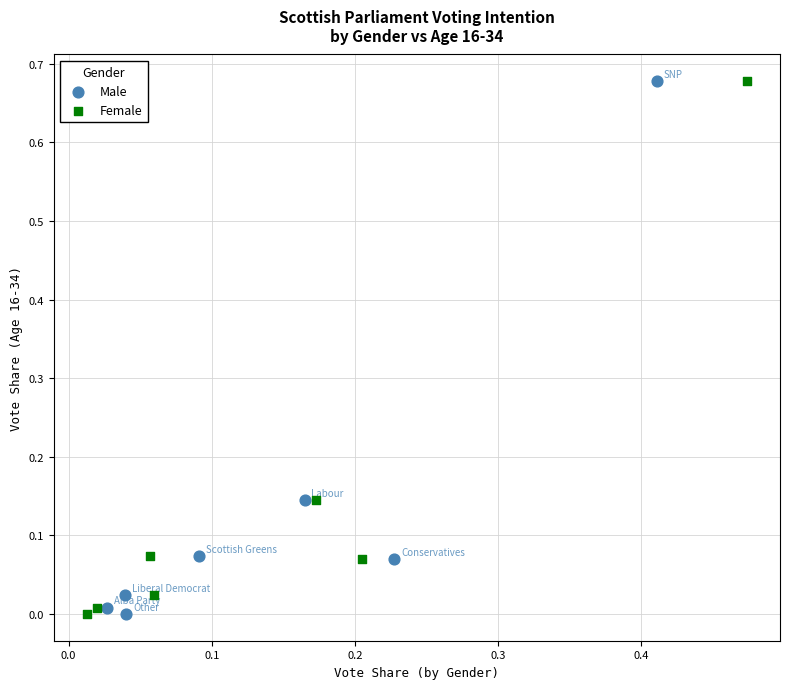

What are all the series names shown in the legend?

Male, Female